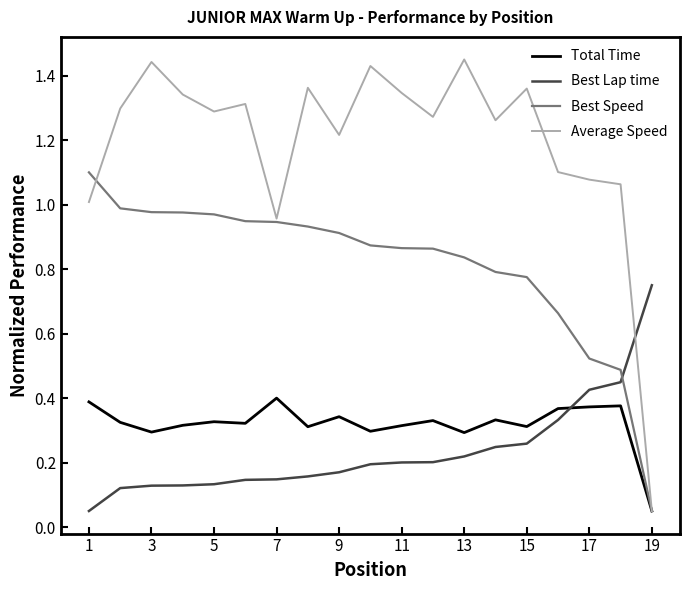

What are all the series names shown in the legend?

Total Time, Best Lap time, Best Speed, Average Speed